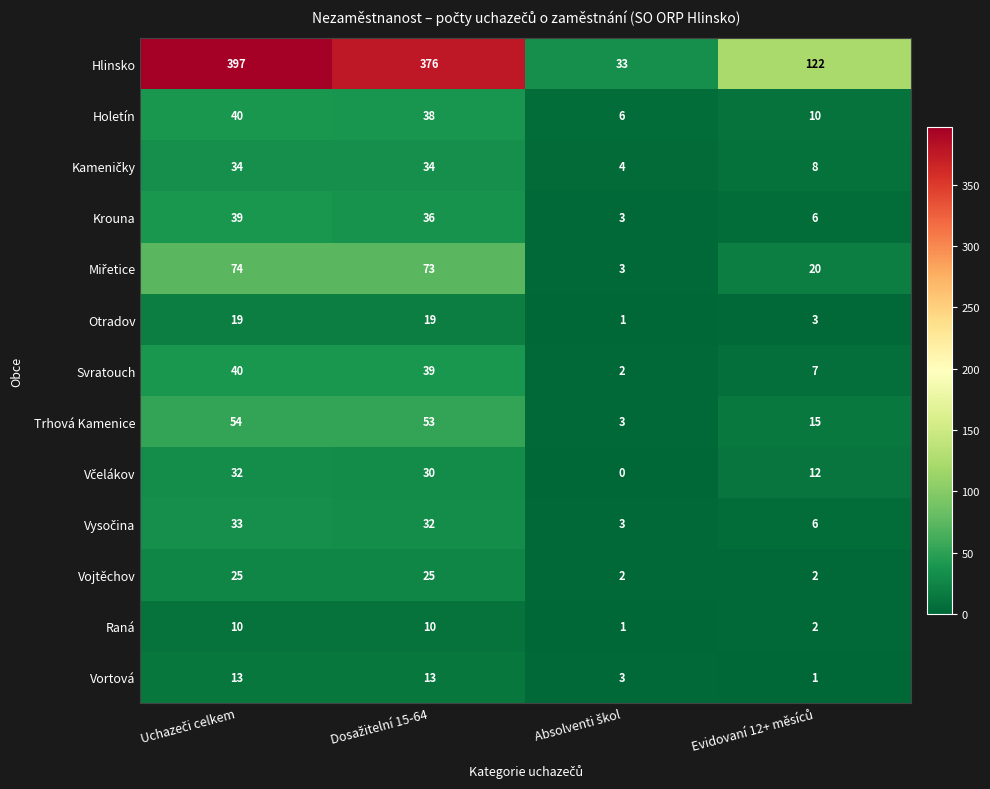

What is the greatest value displayed?

397